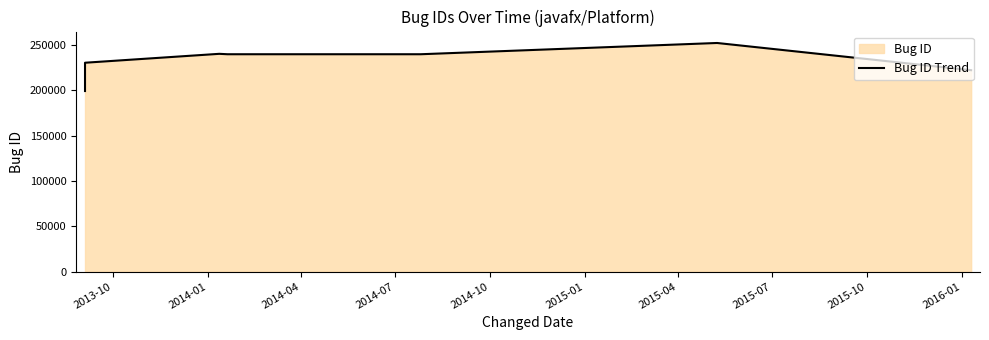

What is the difference between the maximum and minimum values?

53040